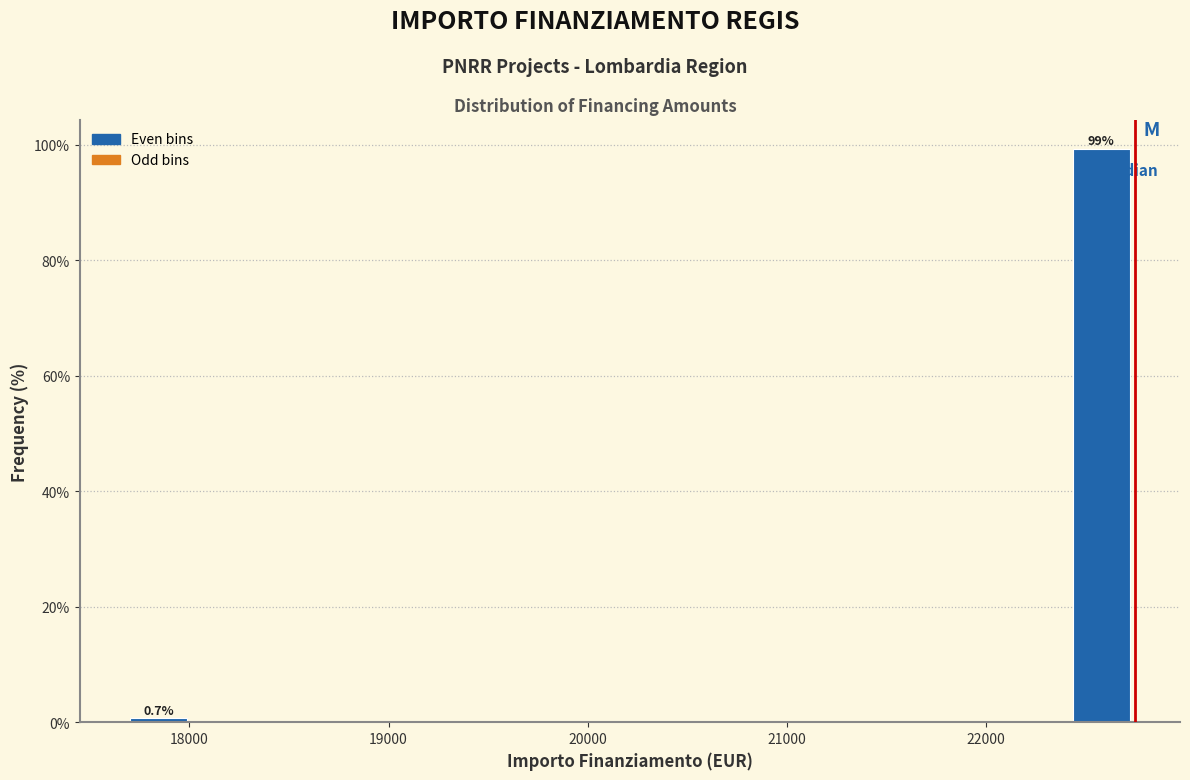

Read against the x-axis, roughly where is the centre of the tallest bar?

22600